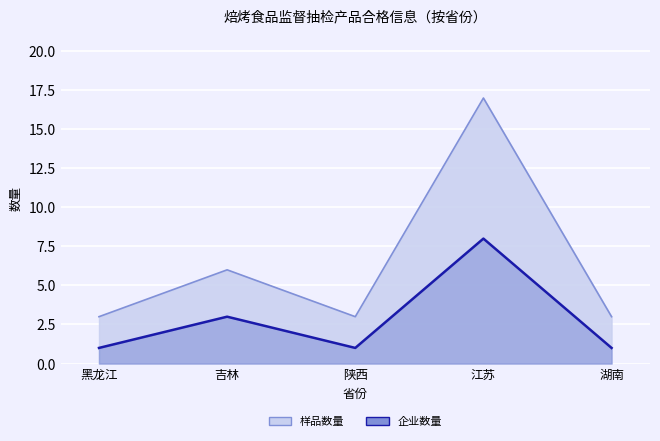

True or false: 样品数量 and 企业数量 intersect in this chart.

False